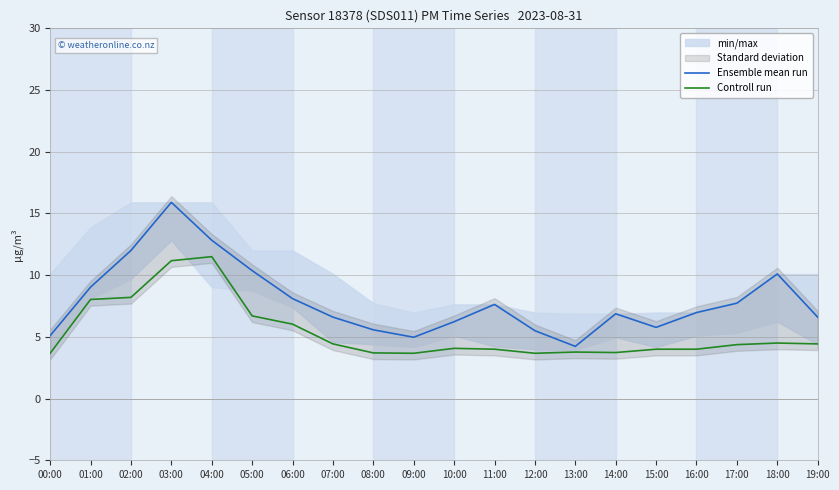

Which category has the lowest value across all series?

00:00